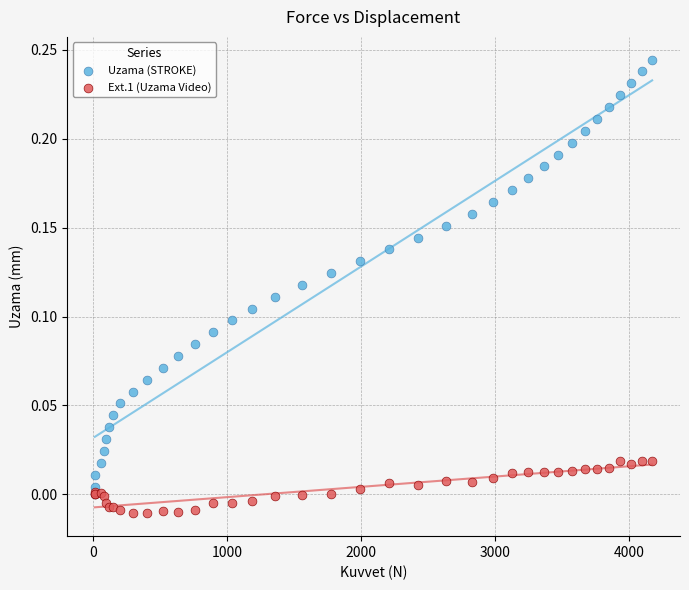

Which series reaches the maximum Y coordinate?

Uzama (STROKE)